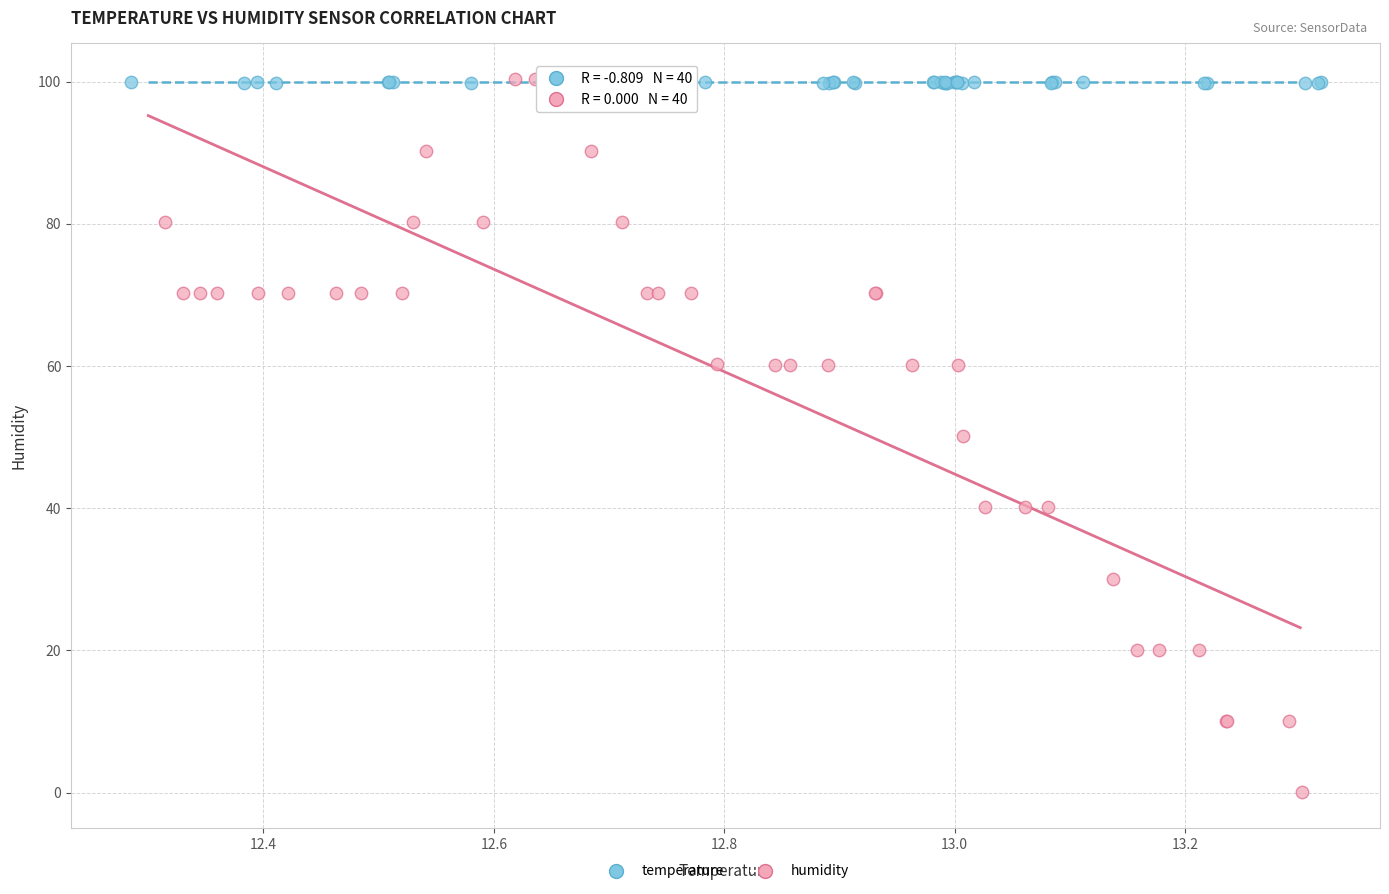

Which series reaches the minimum Y coordinate?

humidity